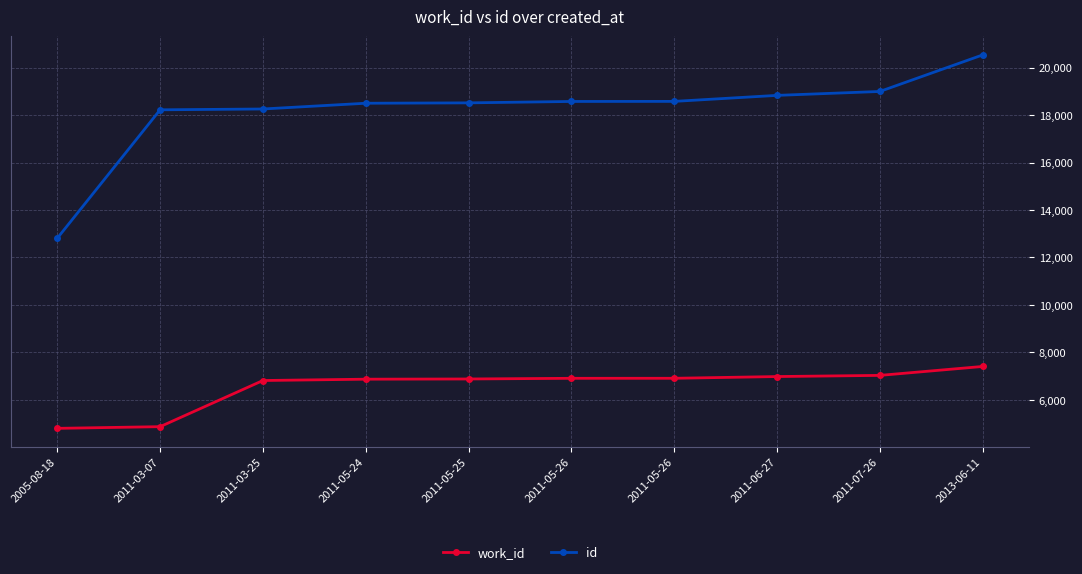

What is the approximate value of work_id at 2011-05-24, to the nearest 100?

6900